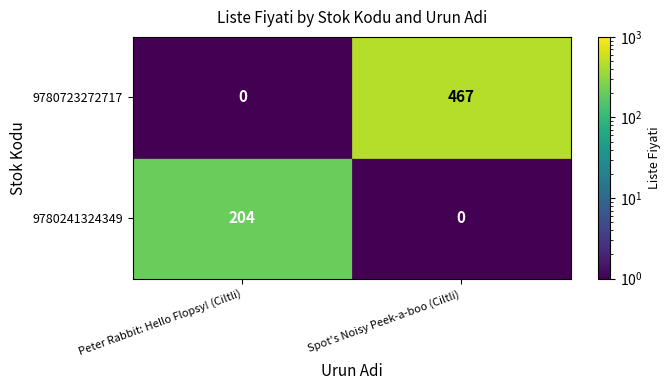

What is the smallest value displayed?

204.0